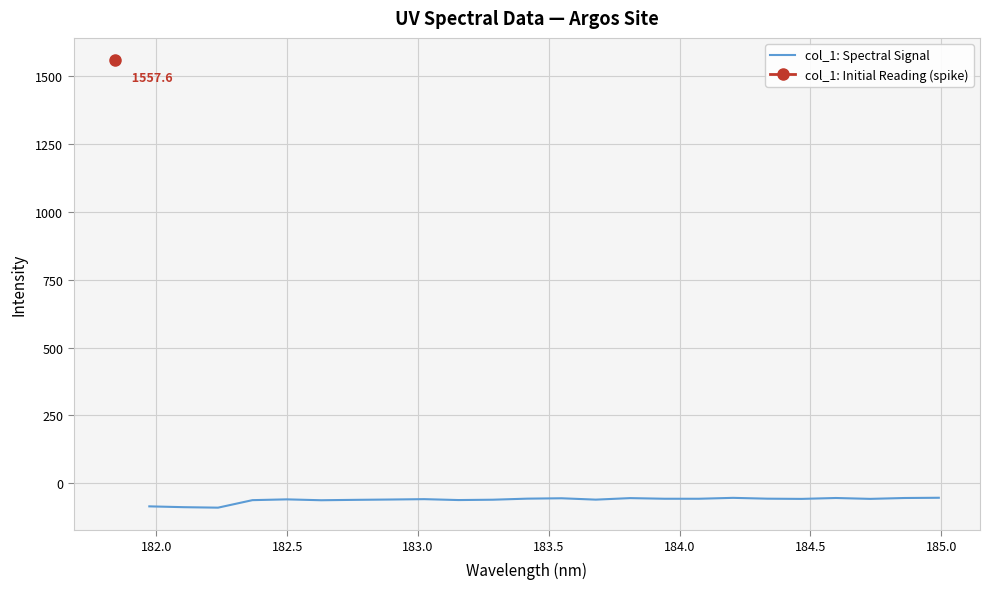

How many data points are less than -57?

14